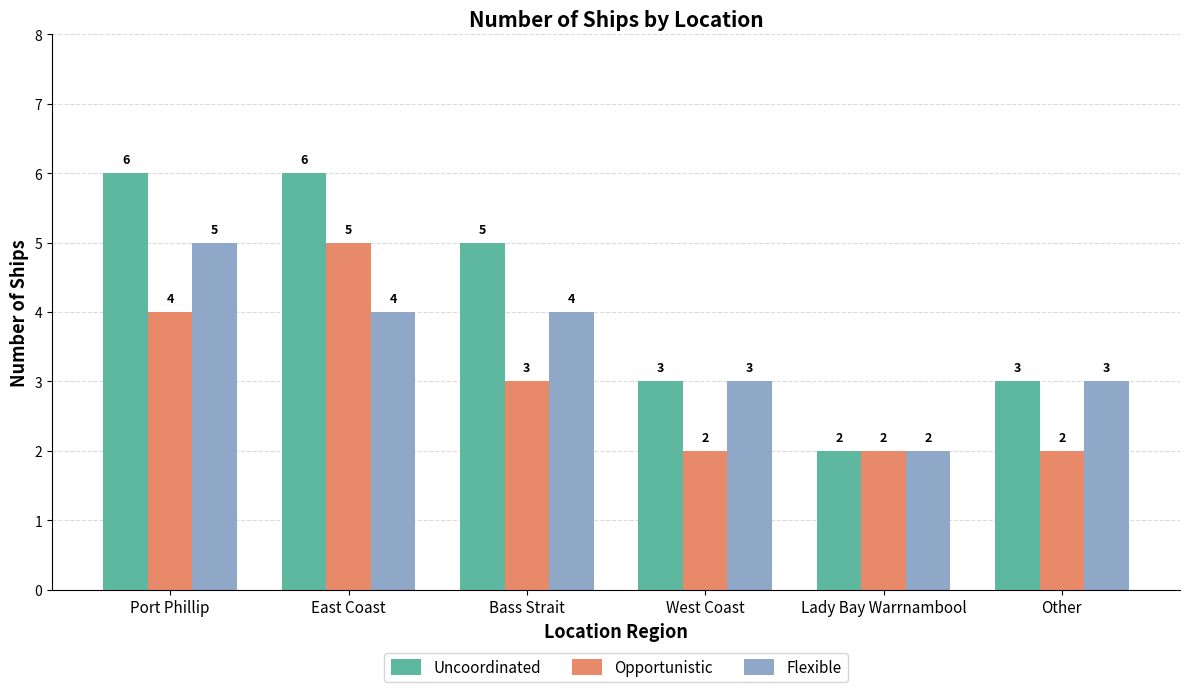

Are the bars horizontal?

No